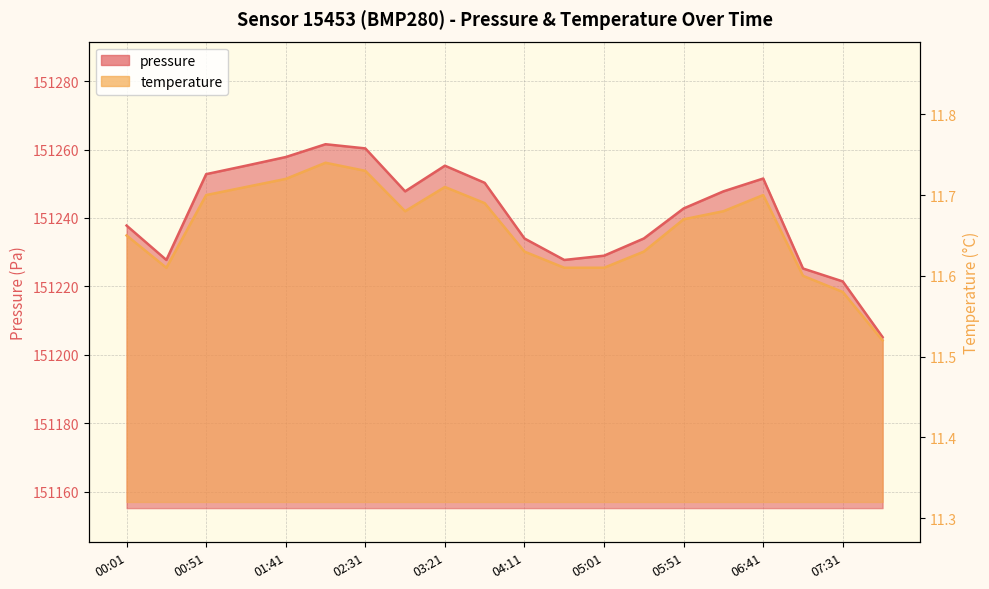

At which label is temperature closest to 11?

07:56